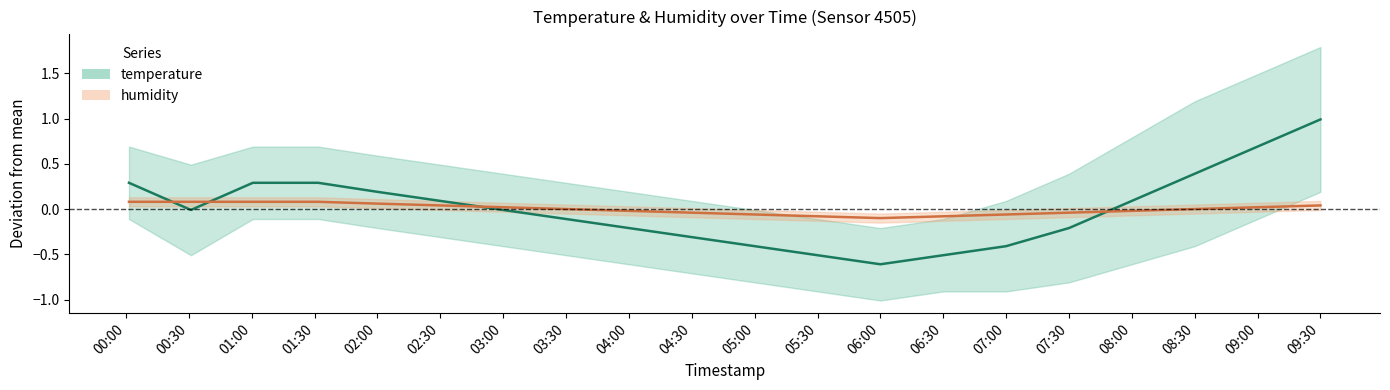

At which label does temperature first exceed 0?

00:00